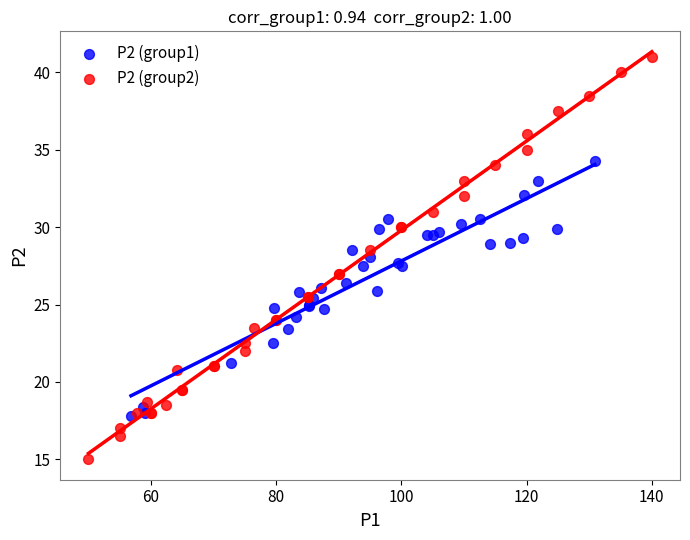

Which series contains the lowest Y value?

P2 (group2)